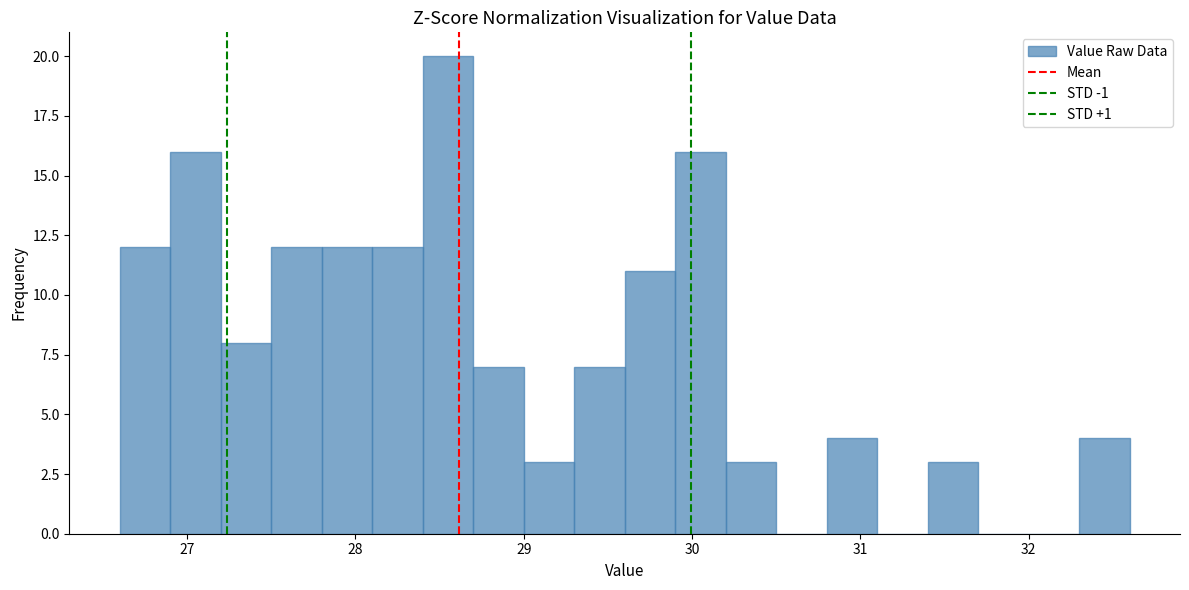

Read against the x-axis, roughly where is the centre of the tallest bar?

28.6